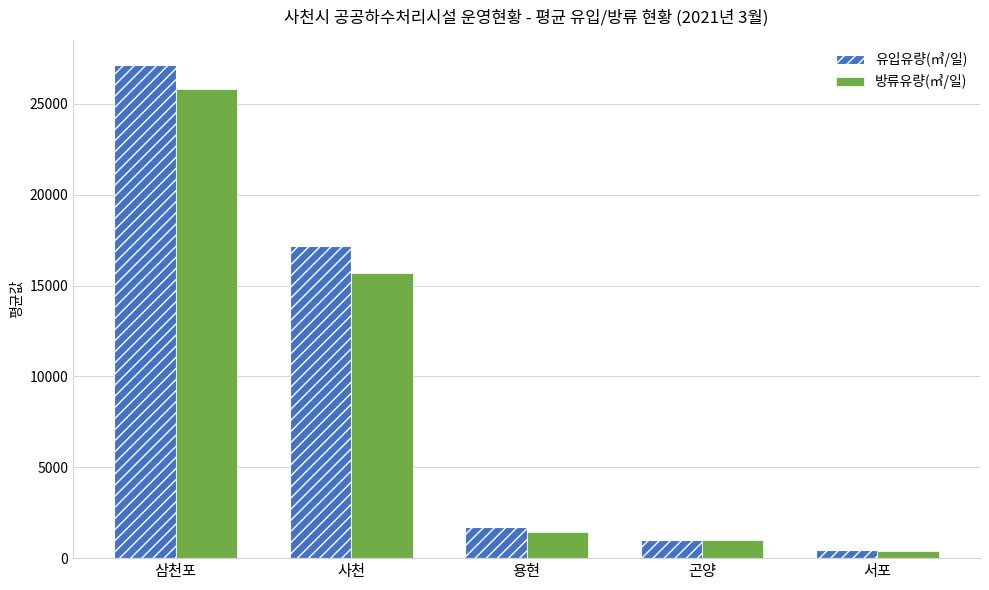

What is the maximum value shown in the chart?

27155.3